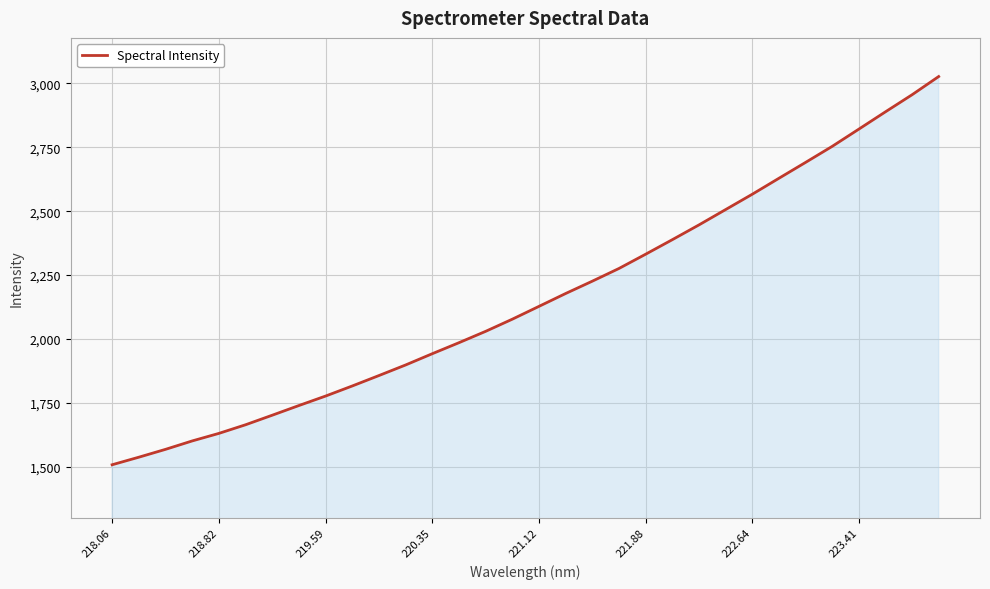

What is the greatest value displayed?

3027.1